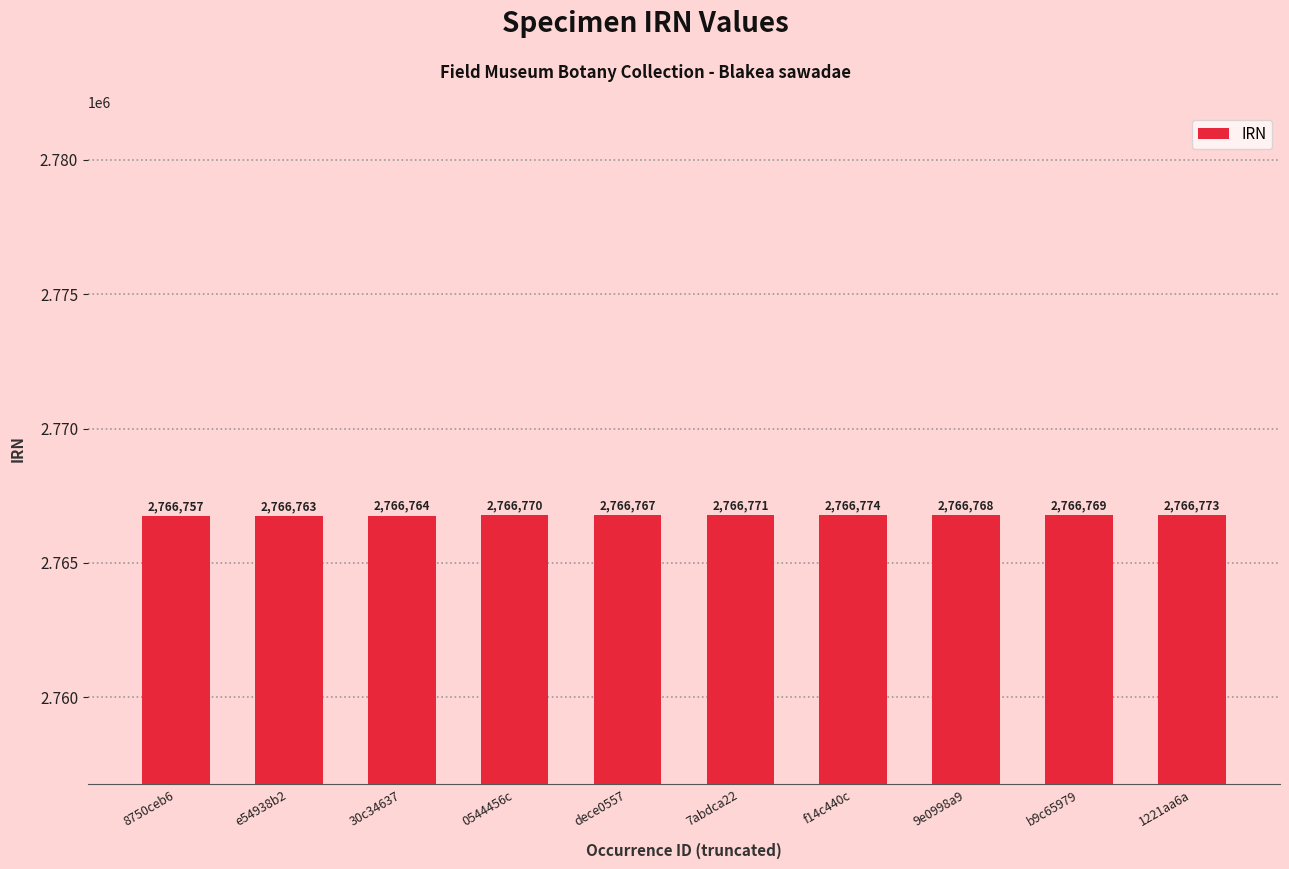

What is the label of the 2nd bar from the left?

e54938b2